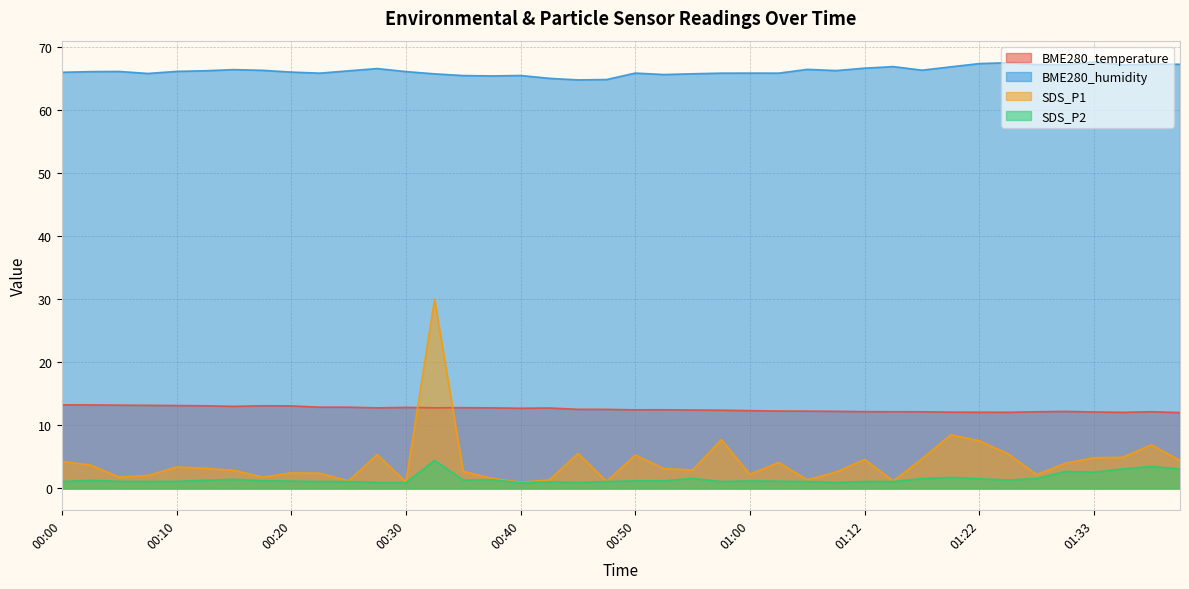

At which label does SDS_P1 reach its minimum?

00:40